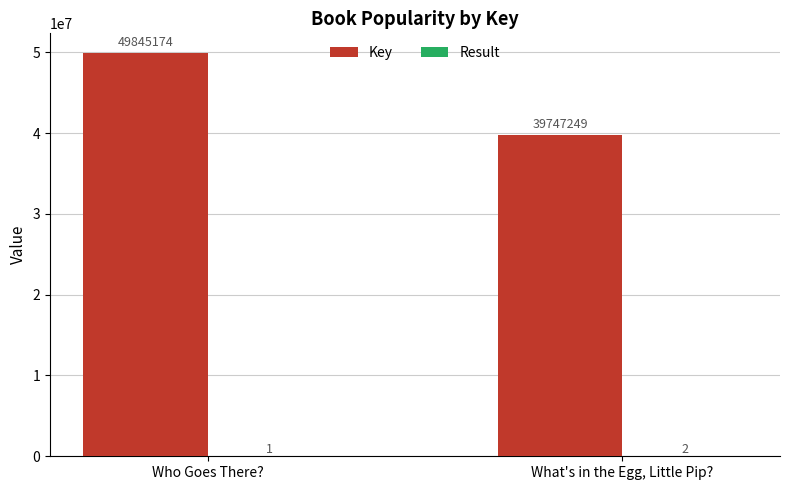

At which category is the sum across all series the highest?

Who Goes There?